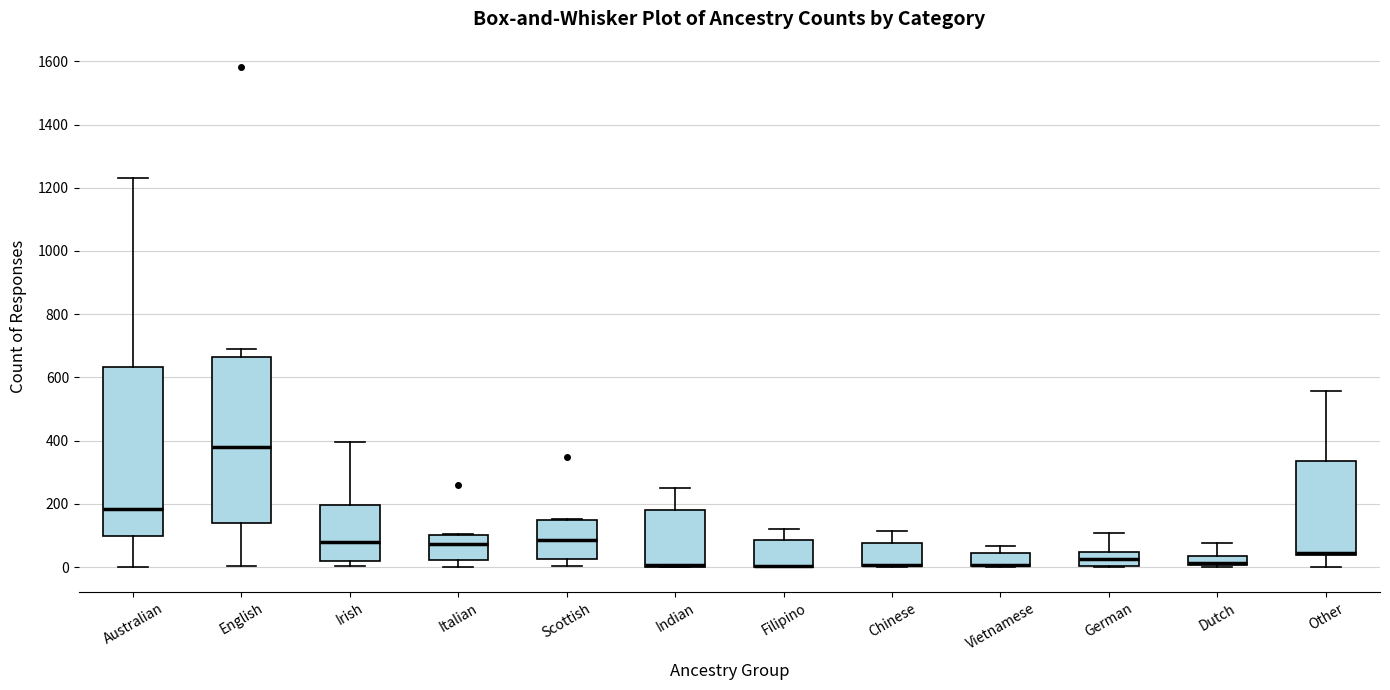

Where is the lower edge of the box for Vietnamese on the y-axis? The values are not printed on the chart, so give them approximately, as read against the axis.

0